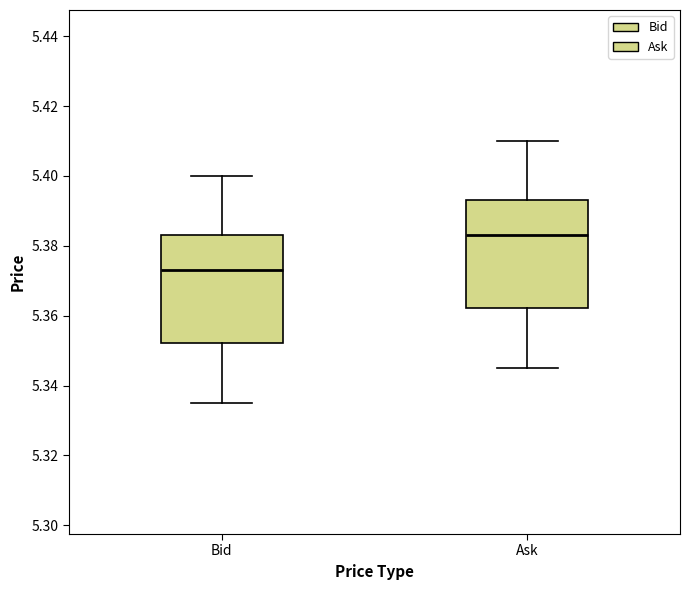

Reading left to right, read every box against the y-axis: the position of its median line, the range the box covers, and the ends of its whiskers. The values are not printed on the chart, so give them approximately, as read against the axis.

Bid: median 5.374, box 5.352 to 5.384, whiskers 5.336 to 5.400
Ask: median 5.384, box 5.362 to 5.394, whiskers 5.346 to 5.410